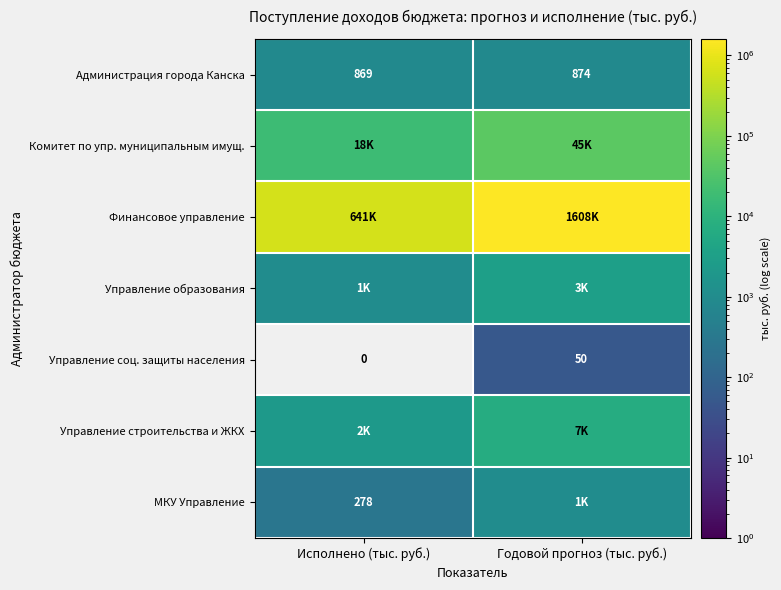

Which has a higher value, Исполнено (тыс. руб.) or Годовой прогноз (тыс. руб.)?

Годовой прогноз (тыс. руб.)